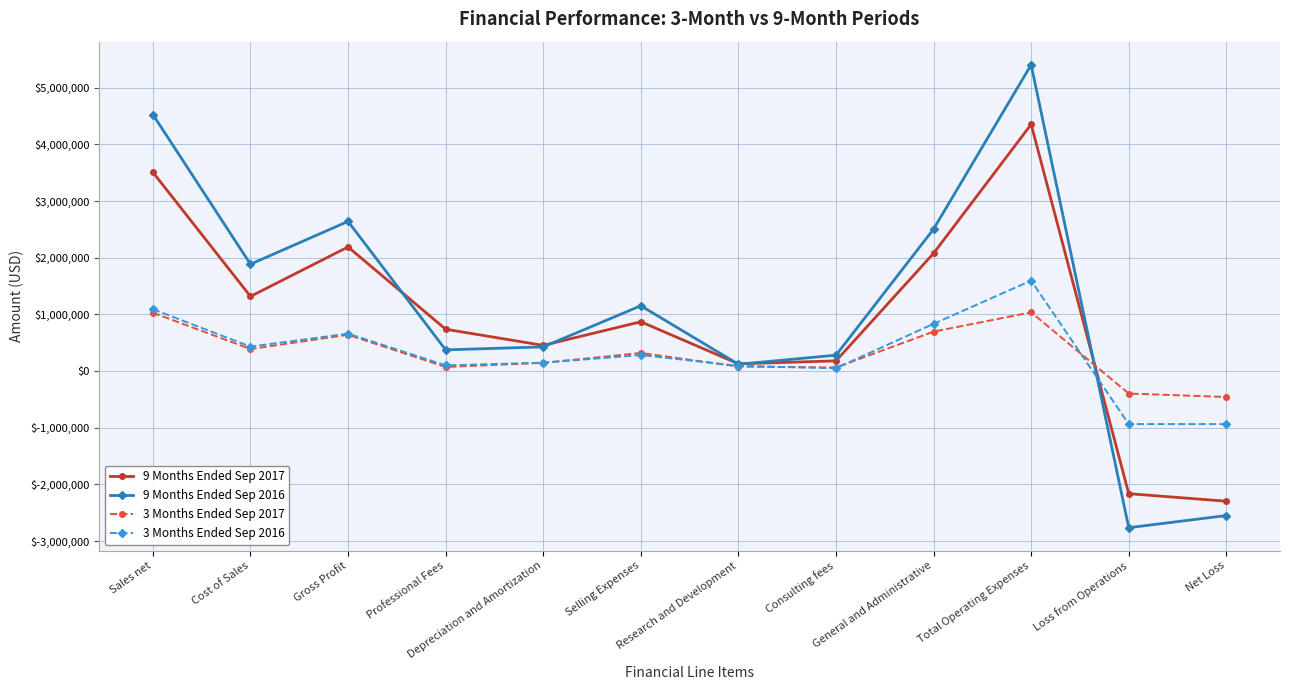

Where is the first local minimum for 3 Months Ended Sep 2016?

Cost of Sales